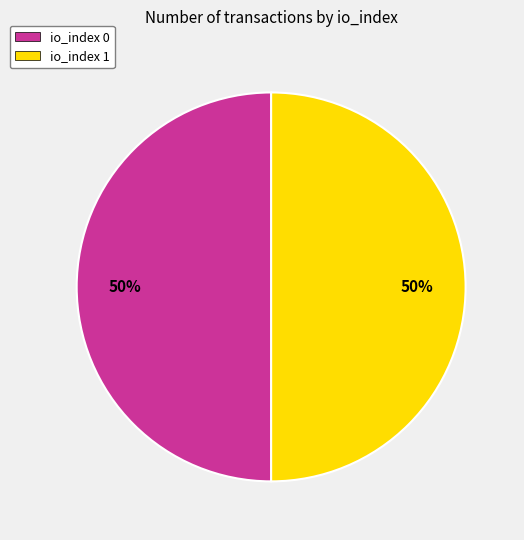

Is it true that io_index 0 is 63% of the pie?

False